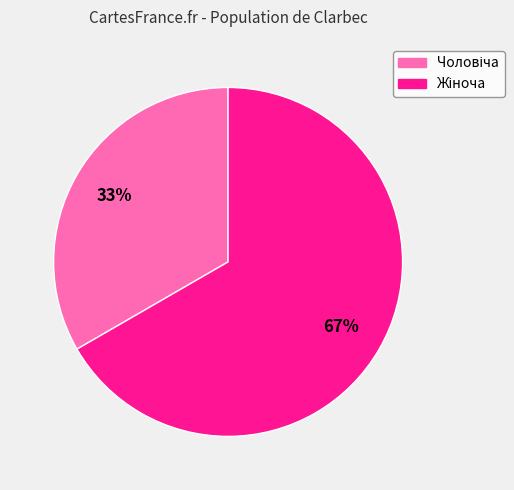

Is there any slice that represents more than half of the pie?

Yes